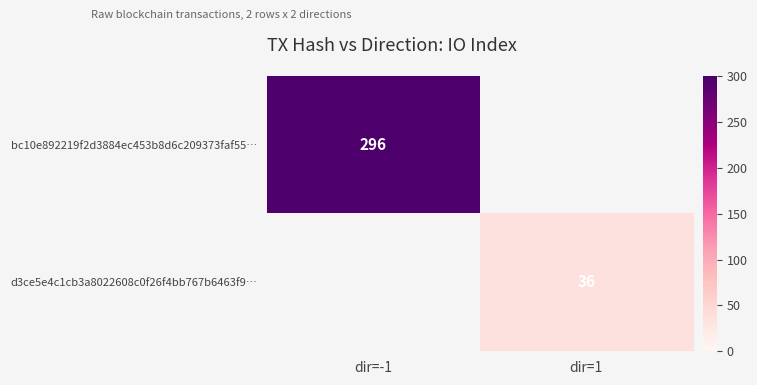

Which category has the lowest value across all series?

dir=1